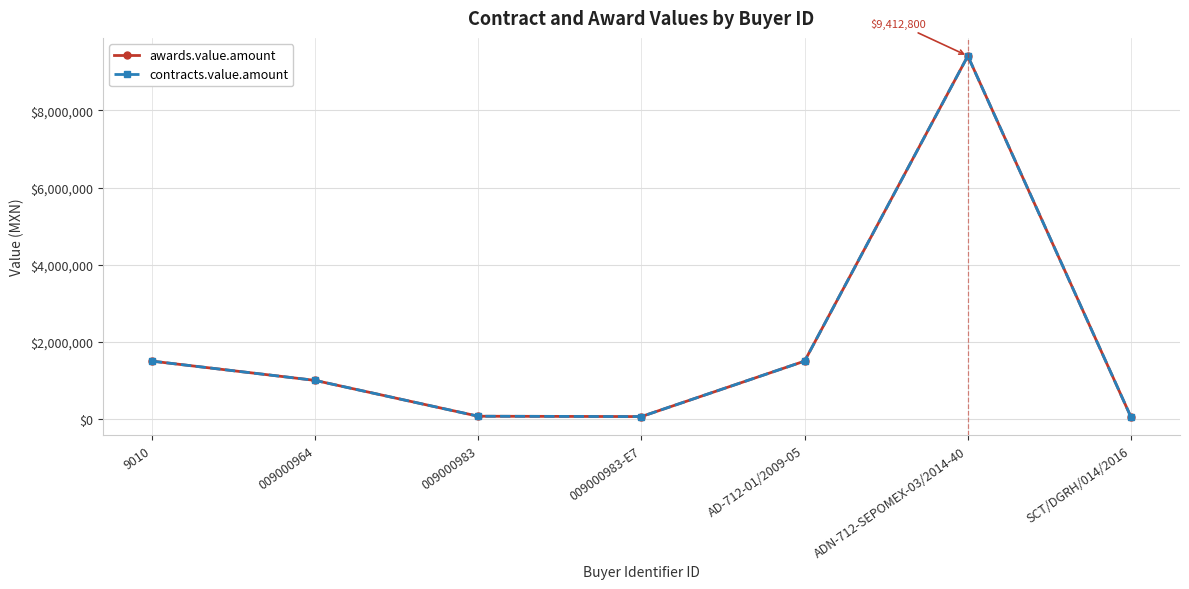

Is this an area chart (filled region under the line)?

No